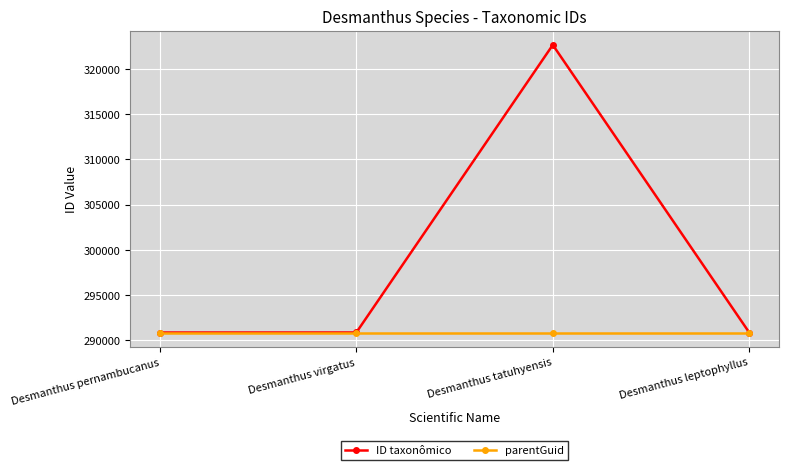

What are all the series names shown in the legend?

ID taxonômico, parentGuid